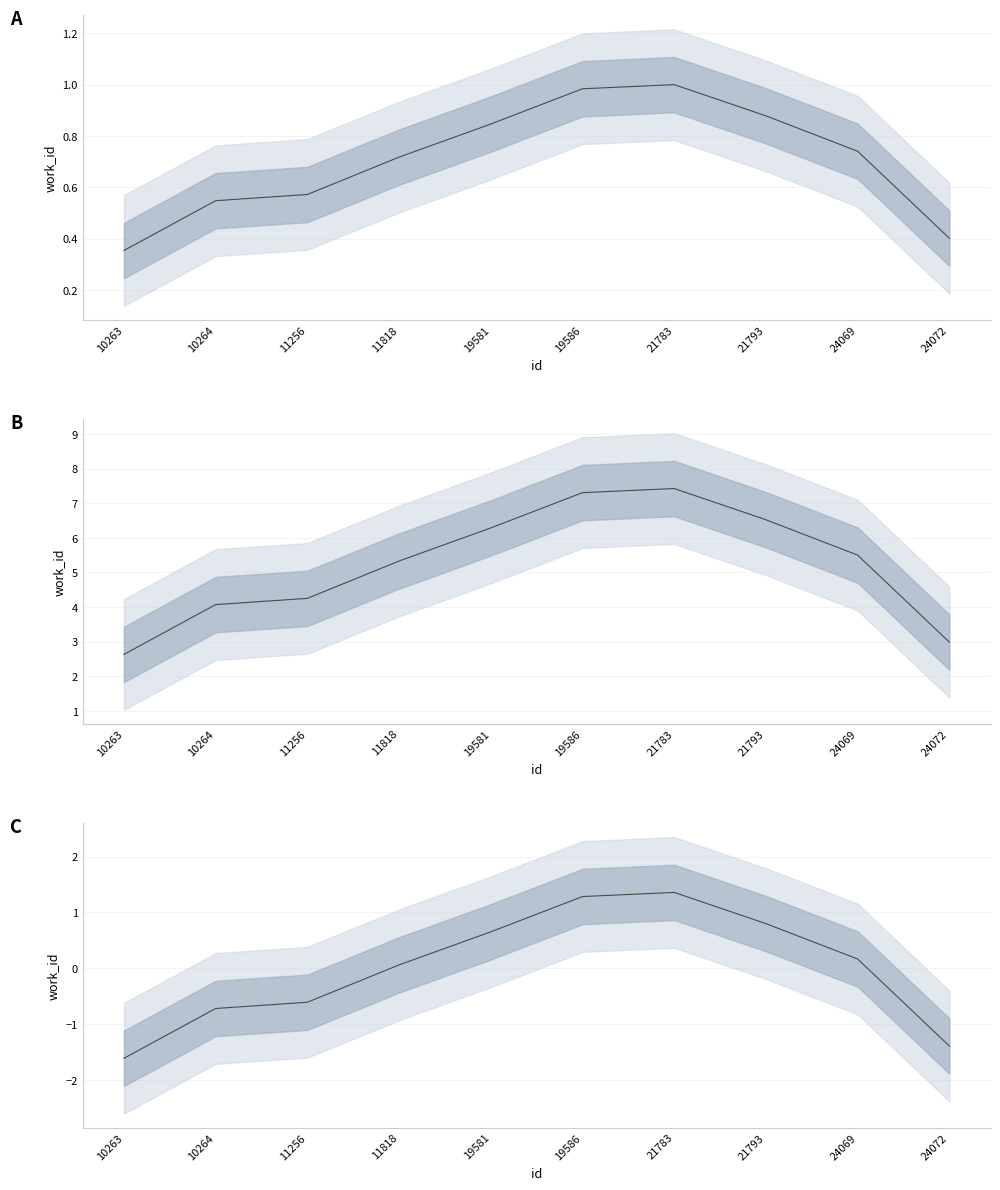

Is it true that the value at 11256 is -0.9?

False